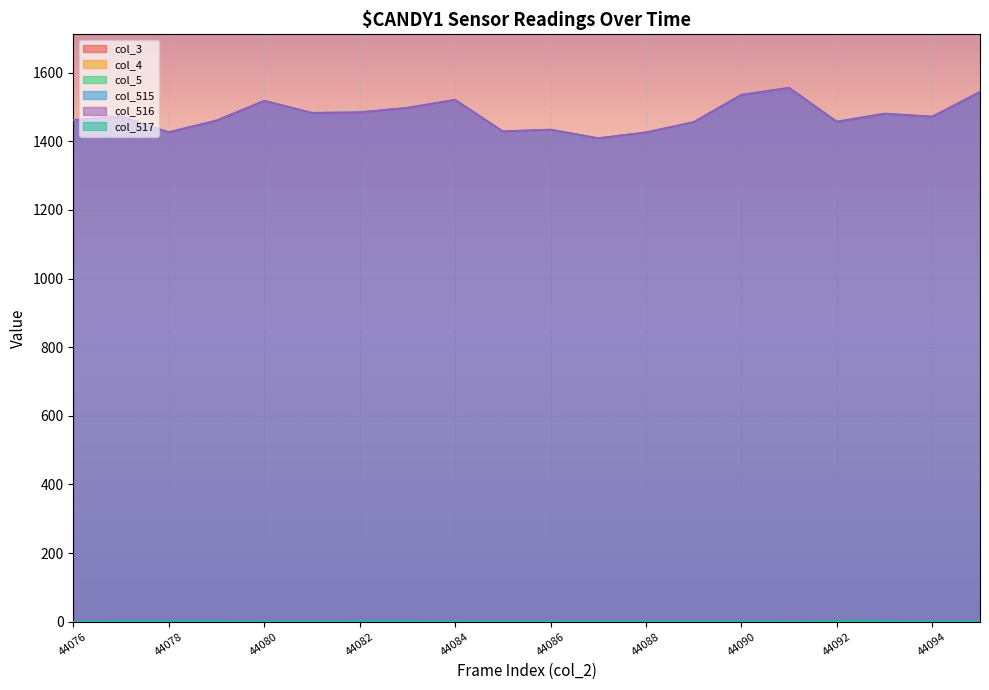

How many positive values does the col_517 series have?

8